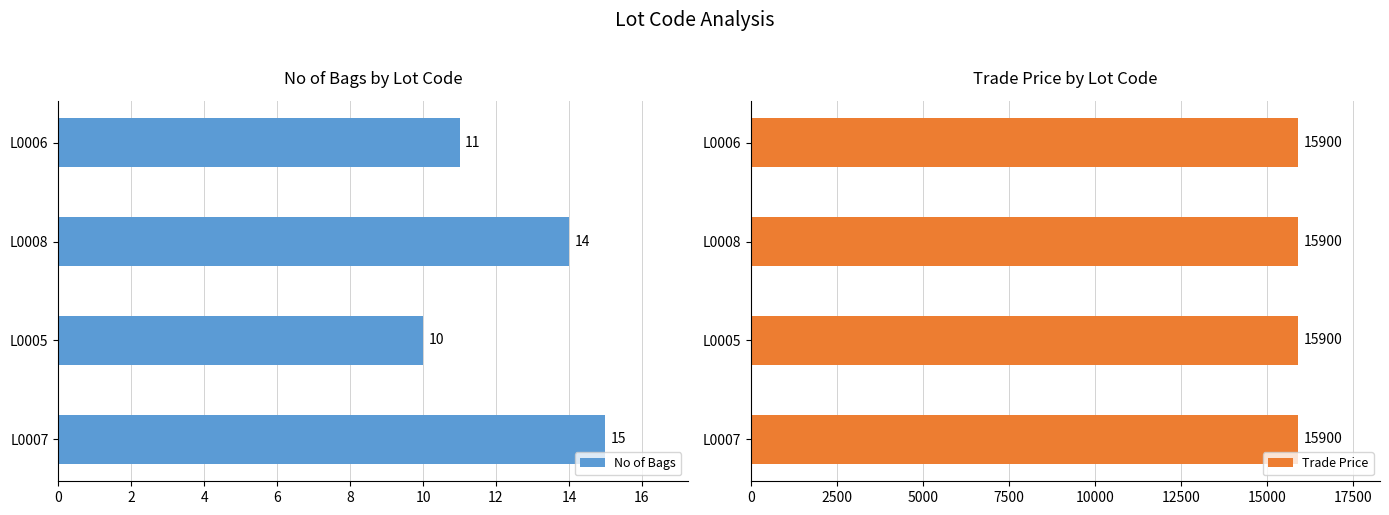

What are all the series names shown in the legend?

No of Bags, Trade Price